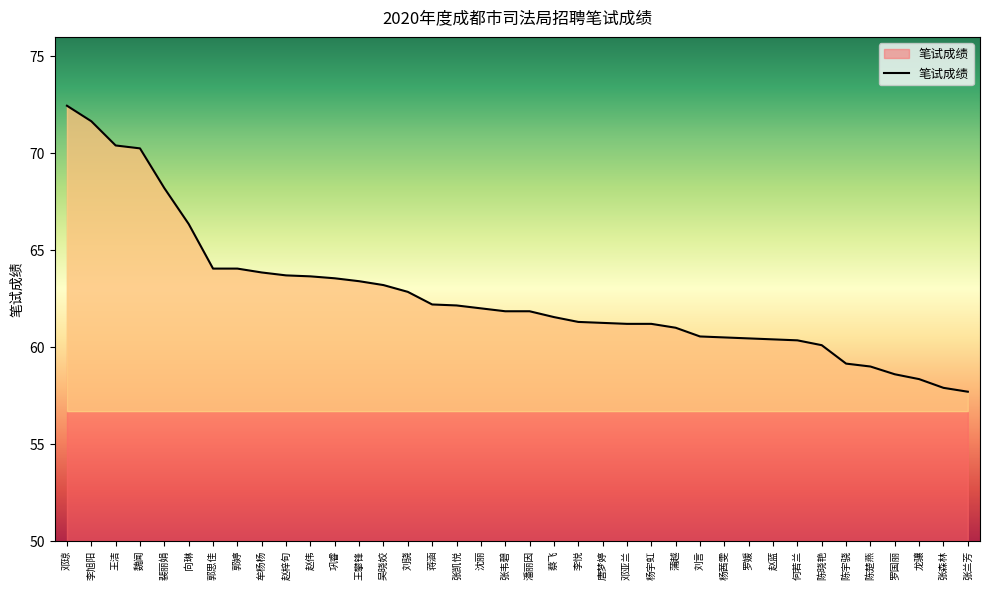

The chart shows a value of 103.3 at 邓琼. True or false?

False